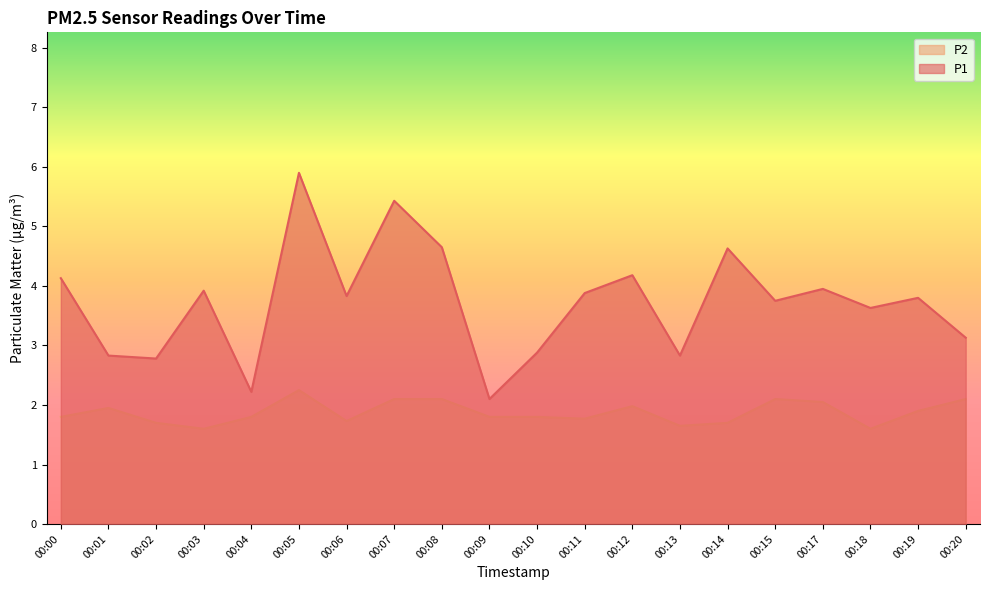

What is the value of the P1 point at the 16th from the left?

3.8